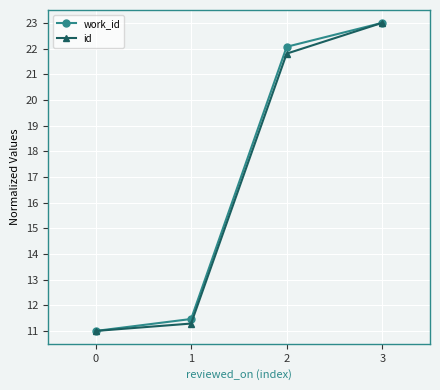

What is the spread (max minus min) of values at 2?

0.3